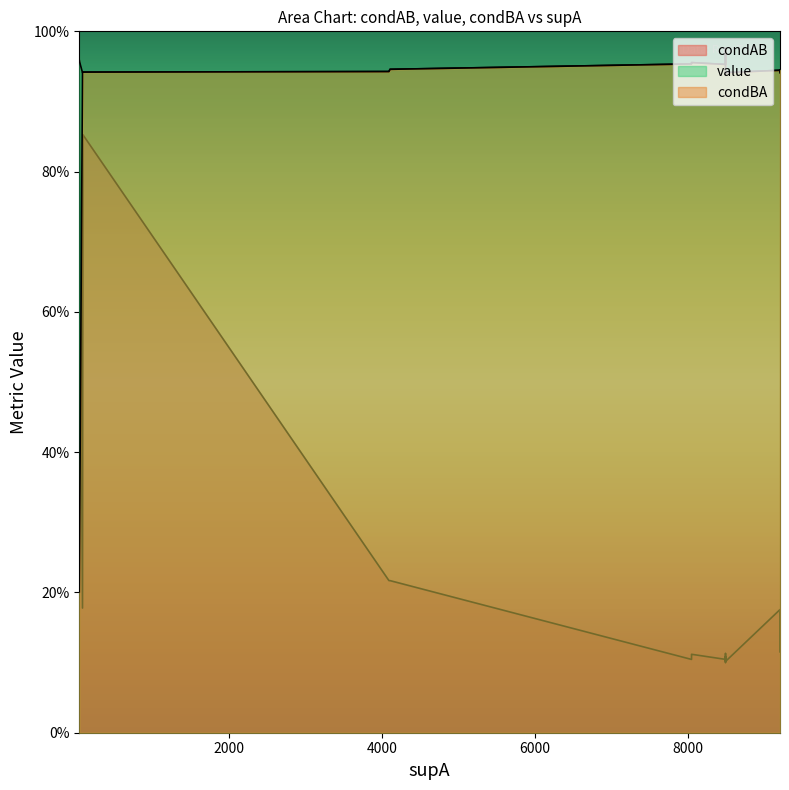

How many lines are shown in the chart?

3